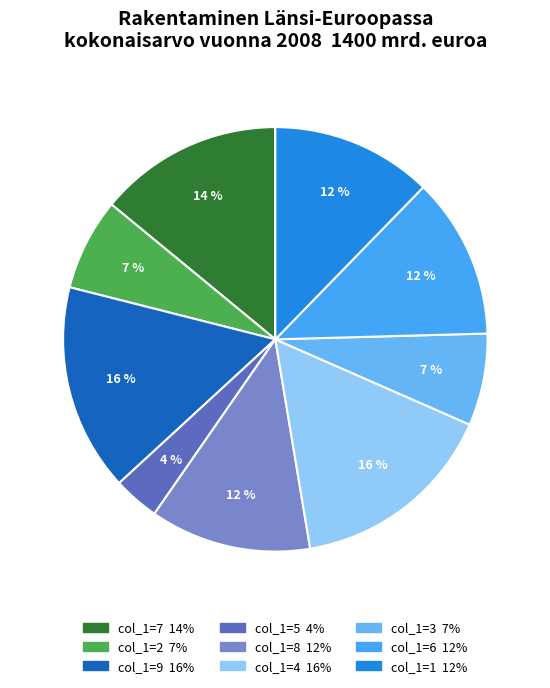

Count the number of slices in the pie.

9